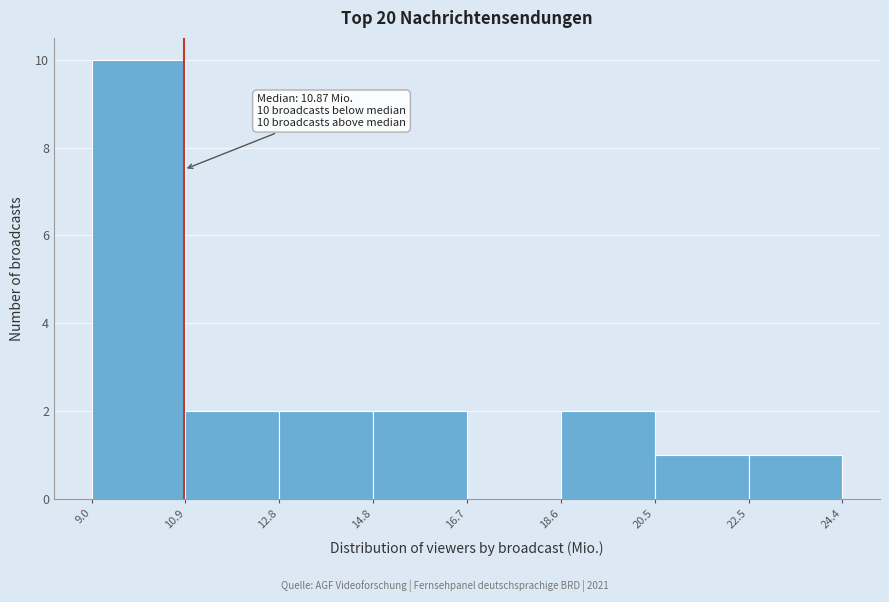

Which range on the x-axis has the tallest bar?

9.0 to 10.9